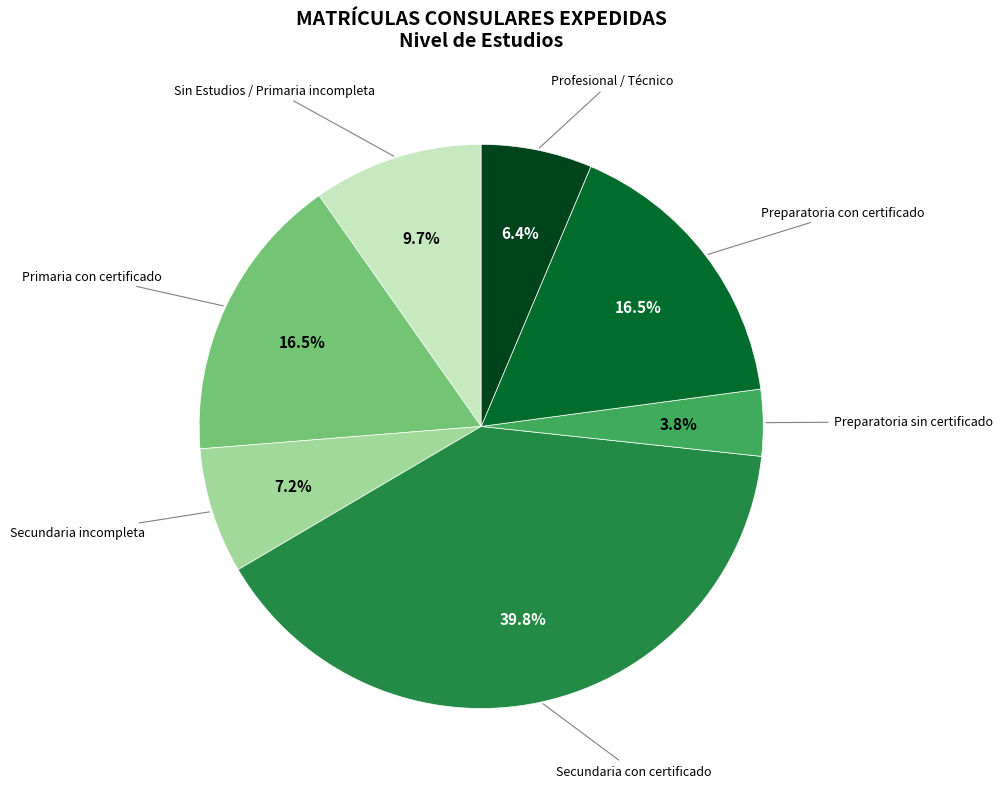

Is there a majority slice in this chart?

No